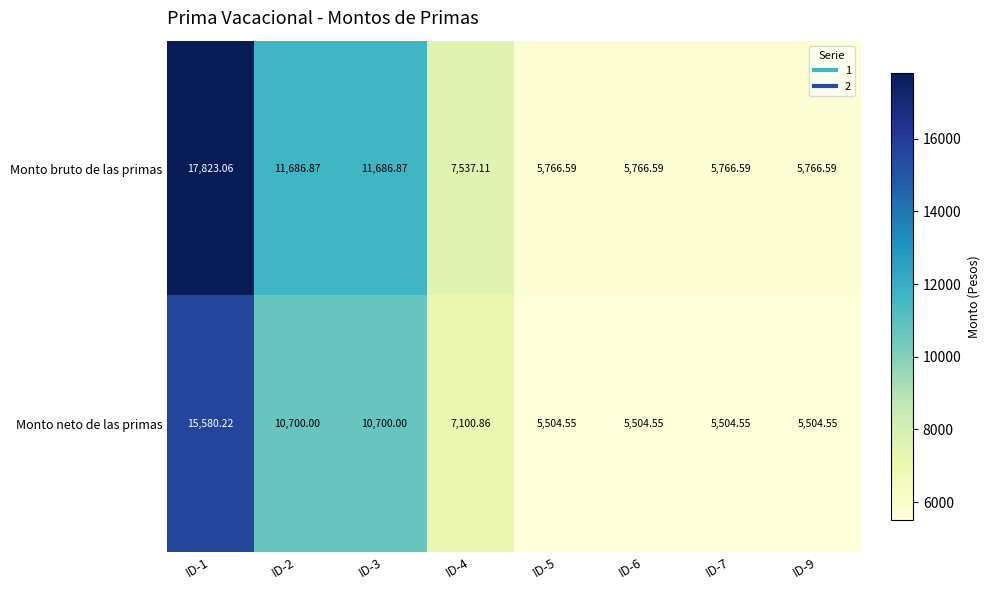

What is the smallest value displayed?

5504.6